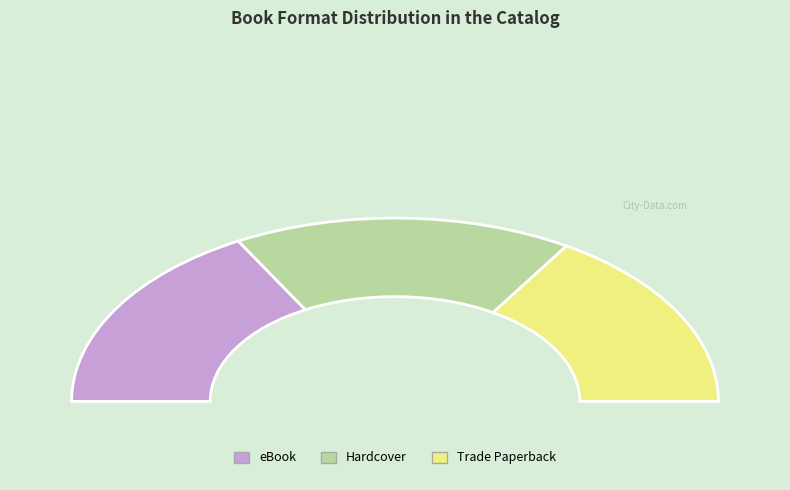

True or false: Hardcover accounts for 34% of the total.

True